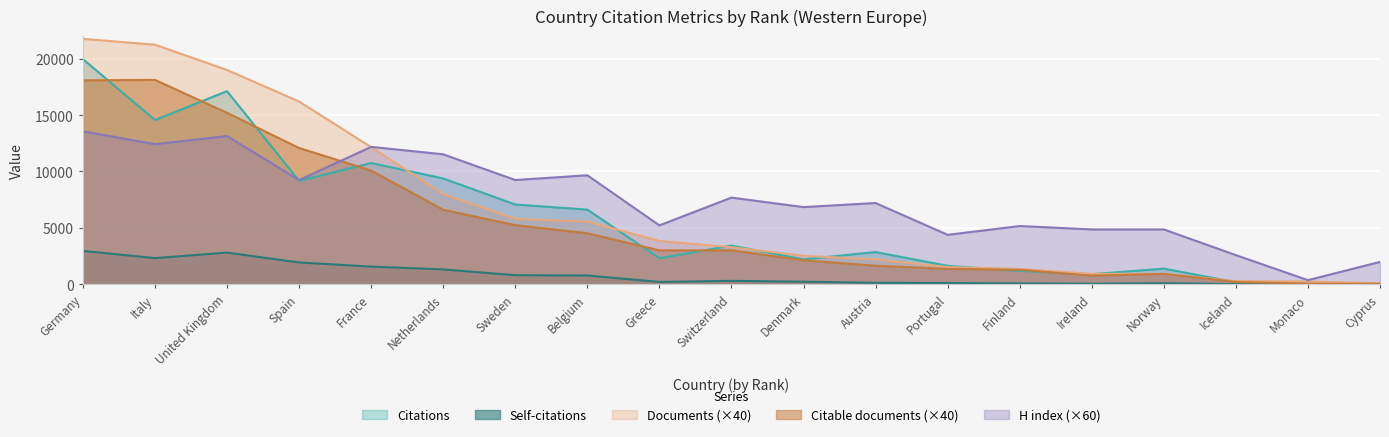

Is it true that Citable documents (×40) equals 1616 at Norway?

False